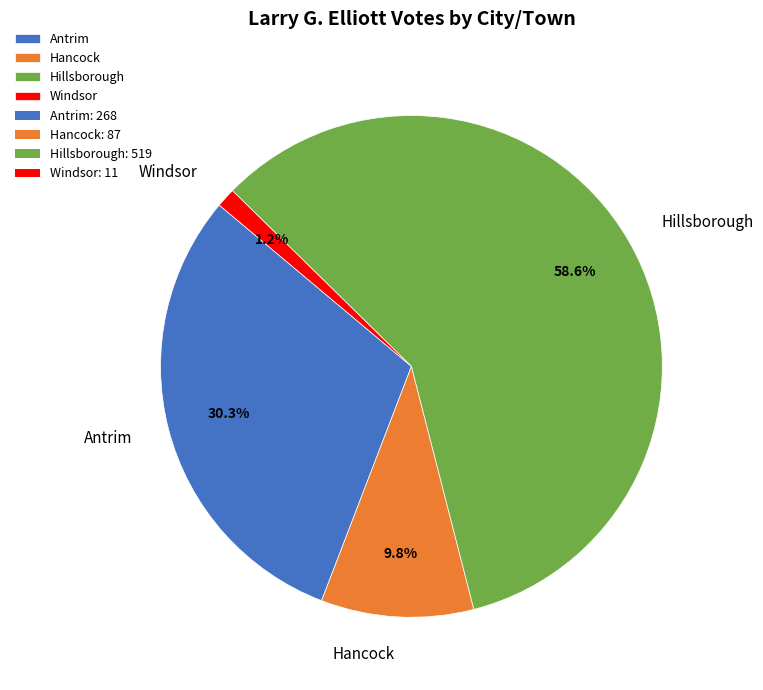

Count the number of slices in the pie.

4